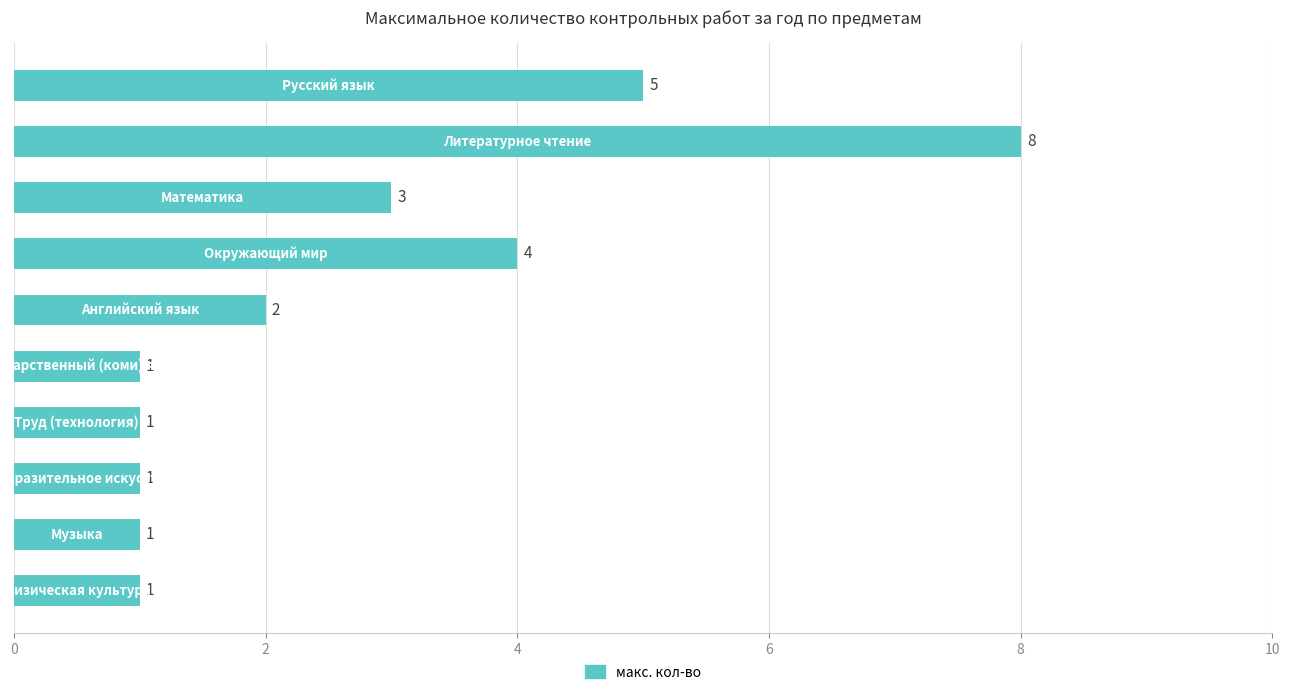

What is the maximum value shown in the chart?

8